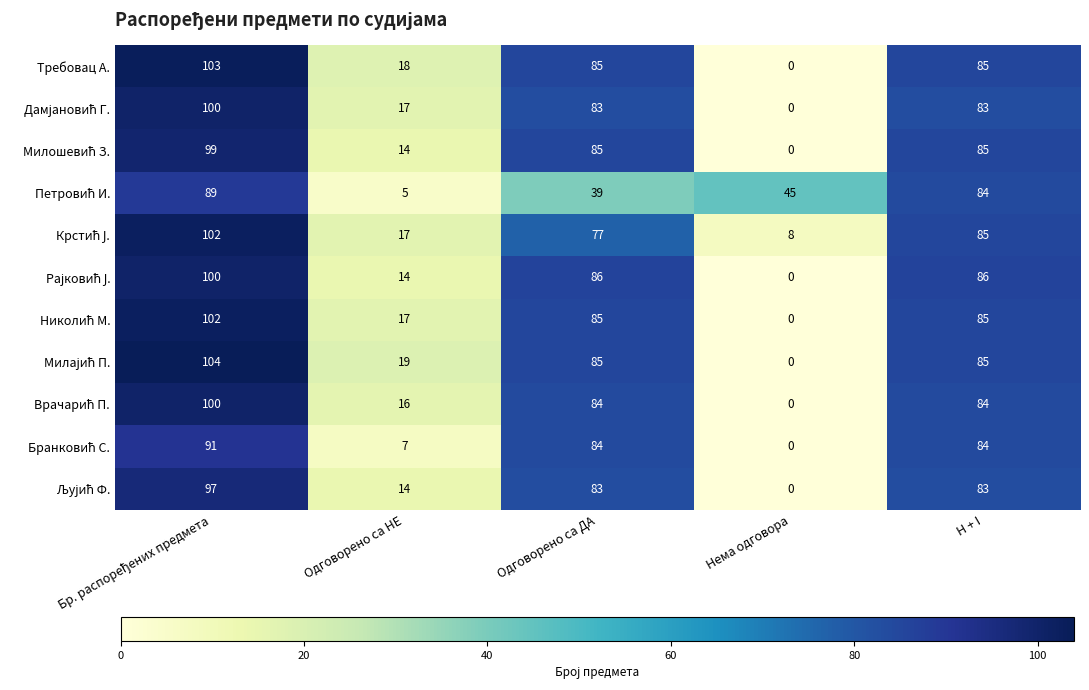

What is the difference between the maximum and minimum values in the Требовац А. series?

103